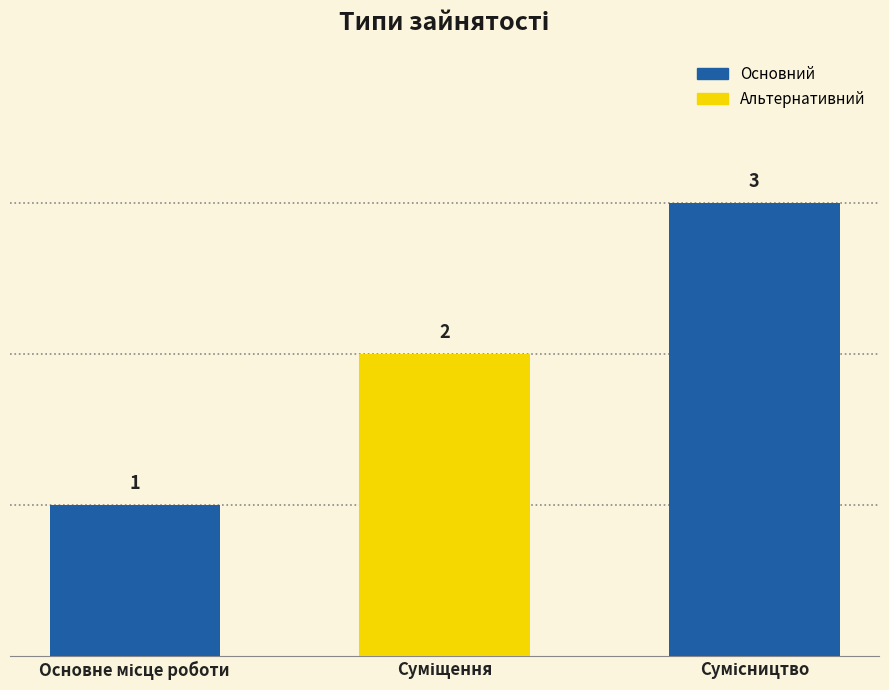

What is the value of the 2nd bar from the left?

2